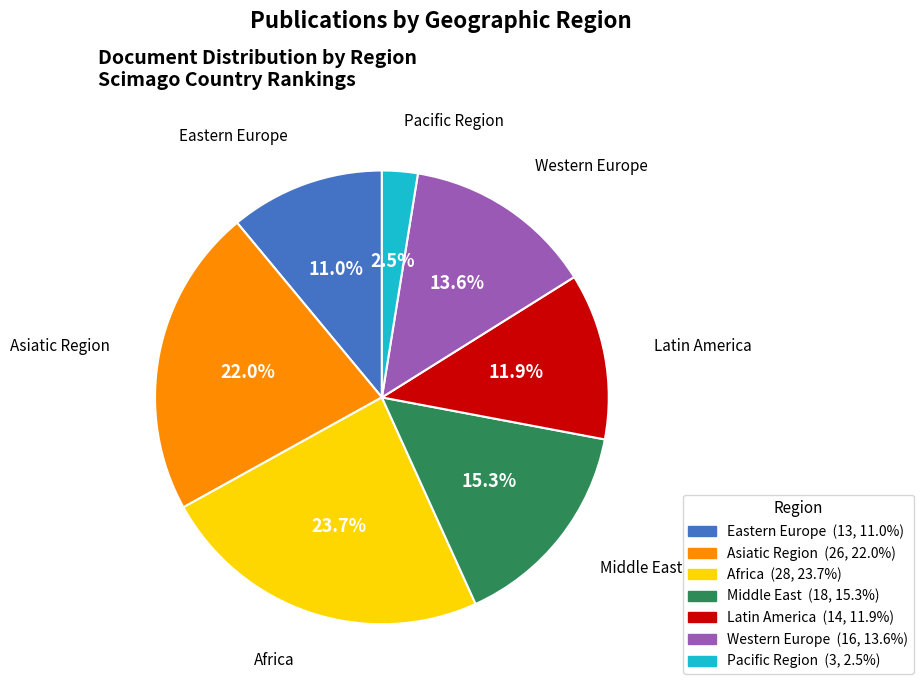

What percentage is the Middle East slice, to the nearest percent?

15%